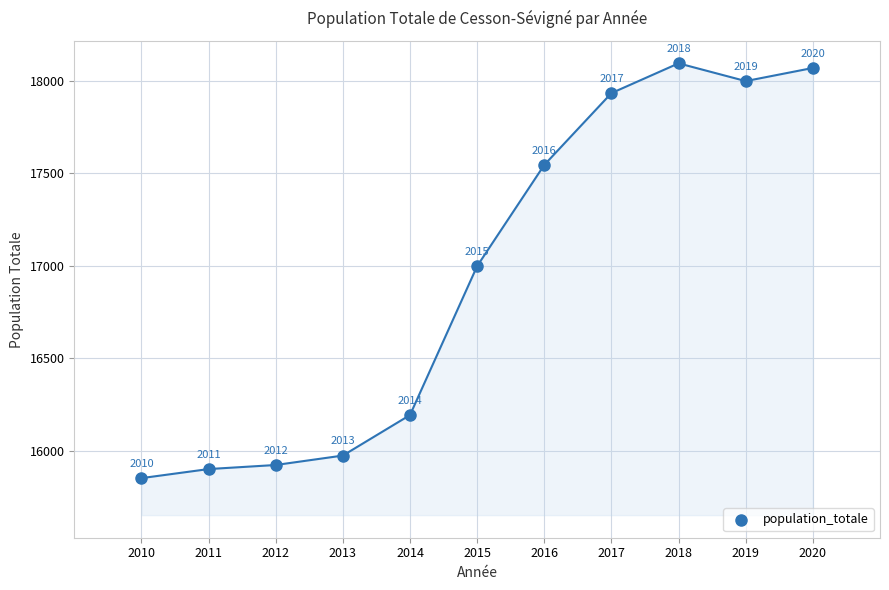

What Y value in the scatter plot is closest to 16974?

16999